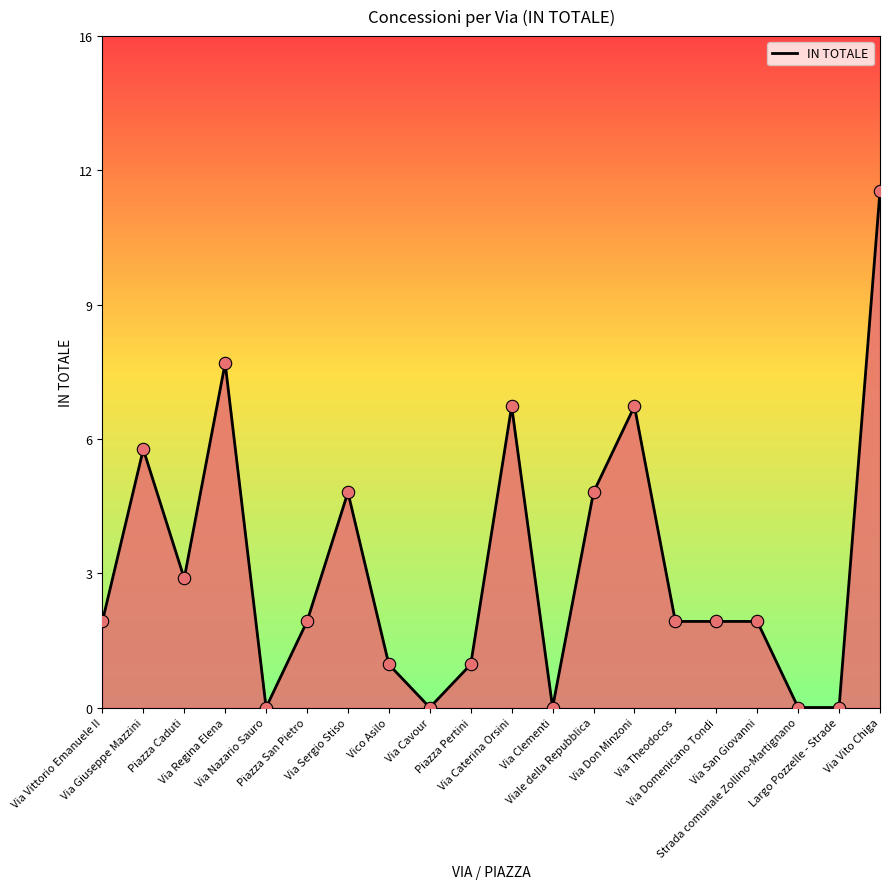

What is the ratio of the value at Via Theodocos to the value at Viale della Repubblica?

0.4